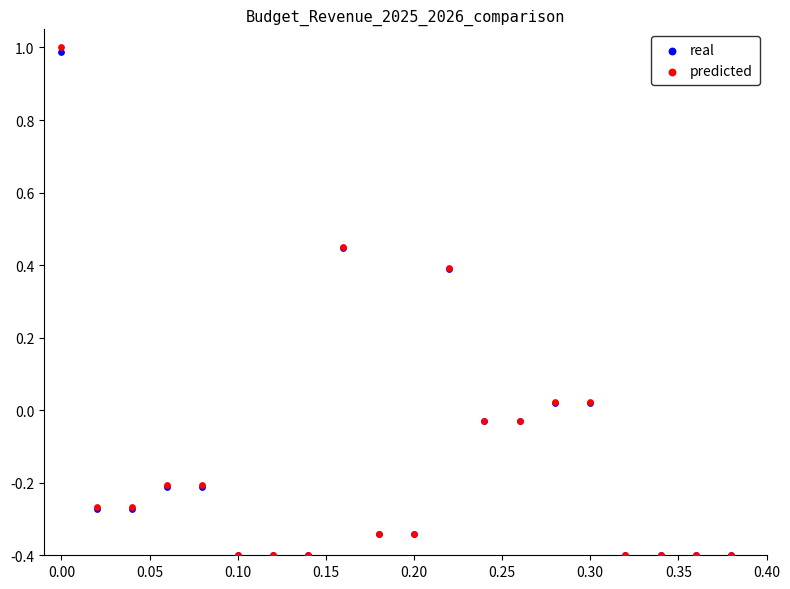

Which series has the largest Y range (max minus min)?

predicted